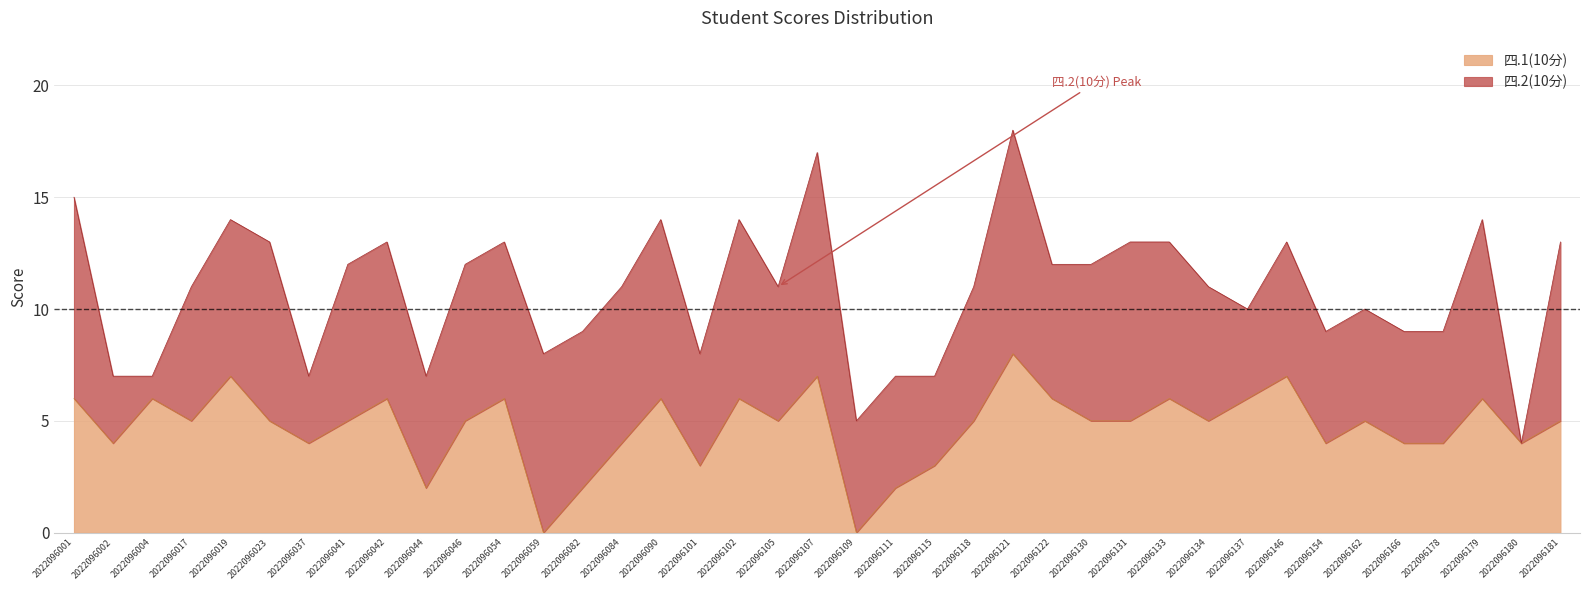

How many values are between 4 and 6?

28